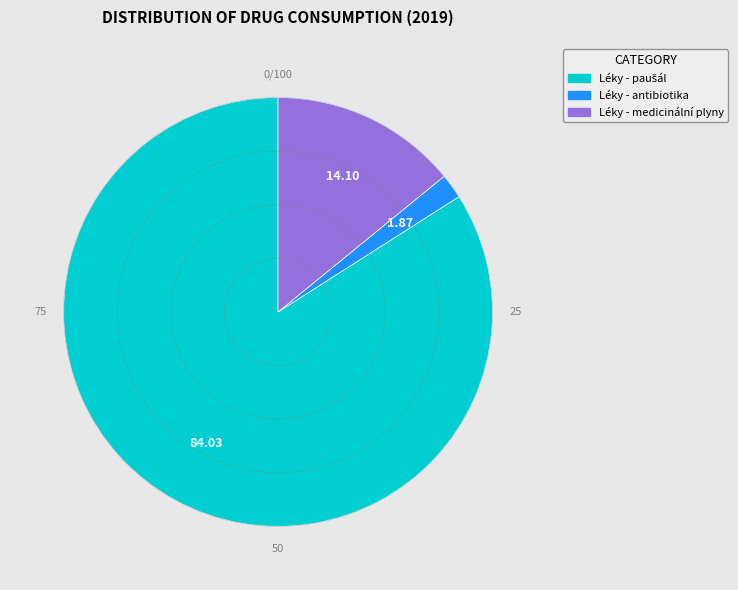

Is there any slice that represents more than half of the pie?

Yes